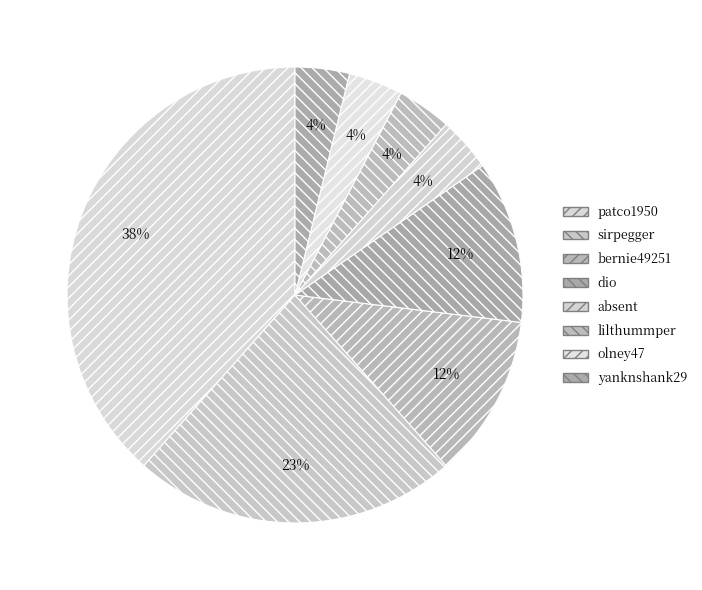

True or false: patco1950 accounts for 51% of the total.

False